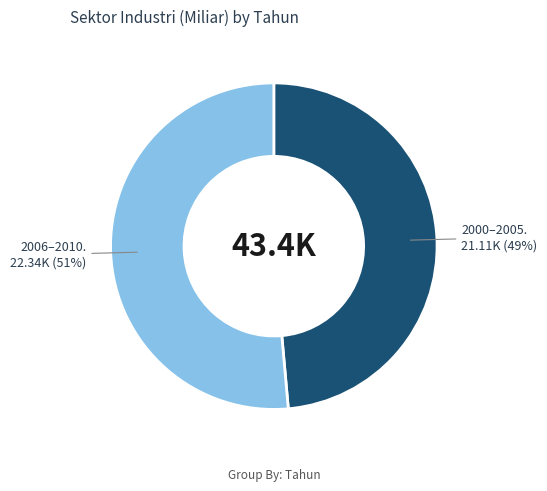

To the nearest percent, what is the average slice percentage?

50%